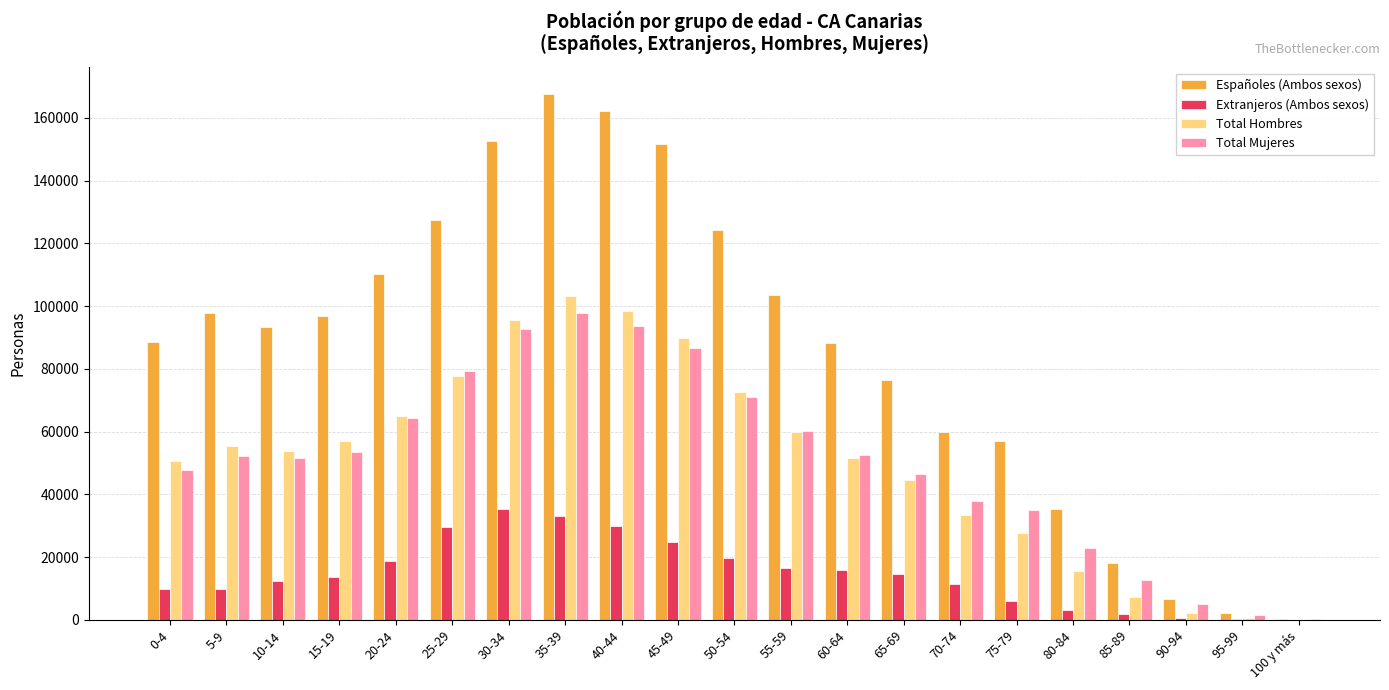

True or false: Españoles (Ambos sexos) has a value of 88262 at 60-64.

True